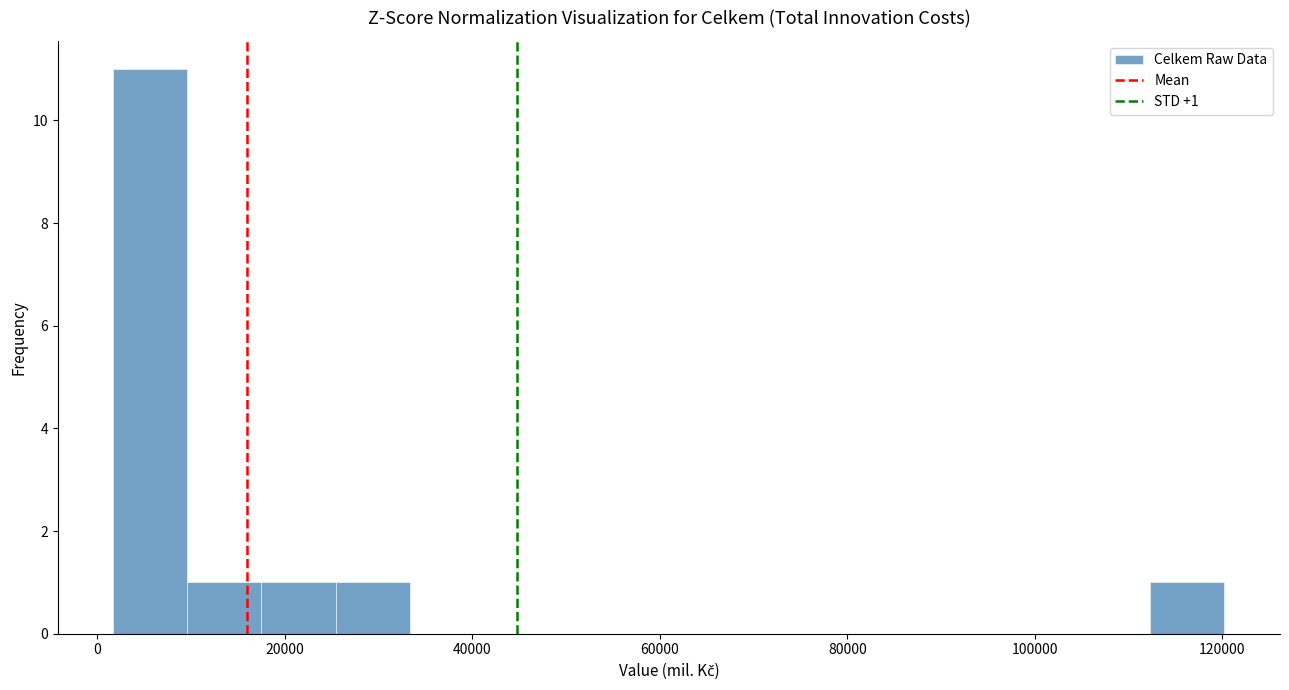

Read against the x-axis, roughly where is the centre of the tallest bar?

6000